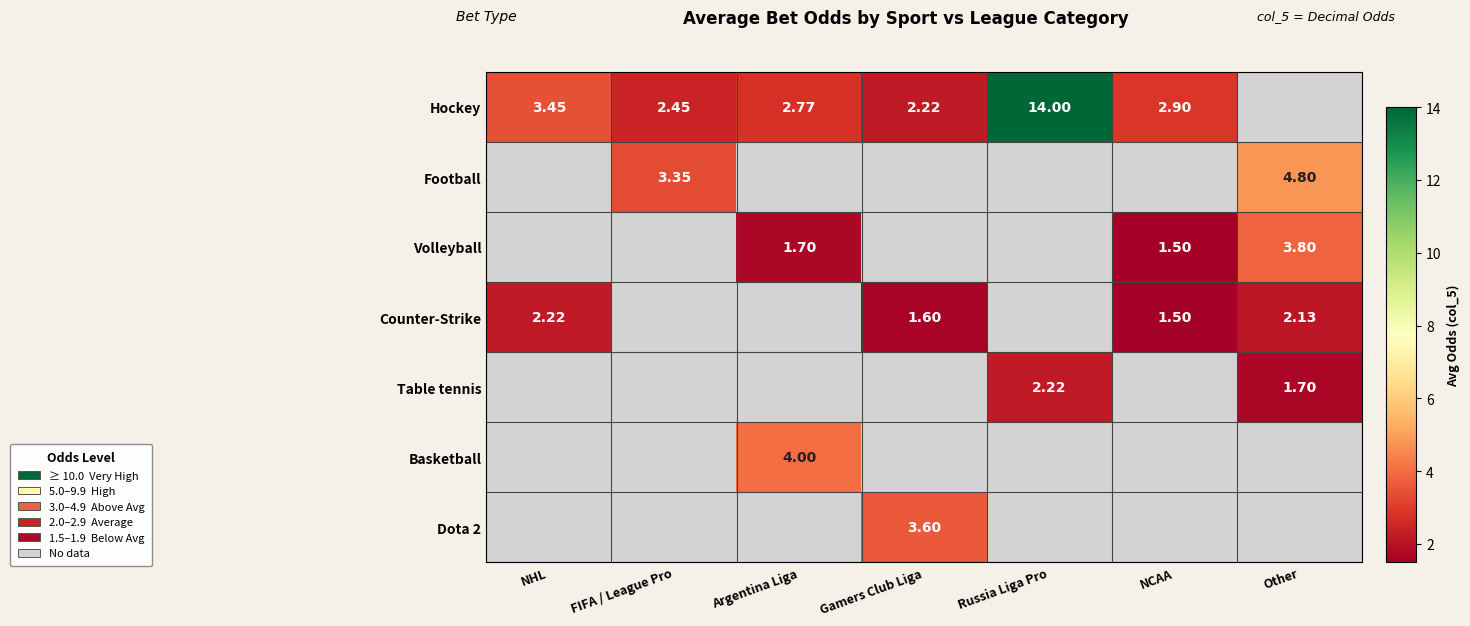

What is the sum of the Counter-Strike values at NCAA and NHL?

3.7